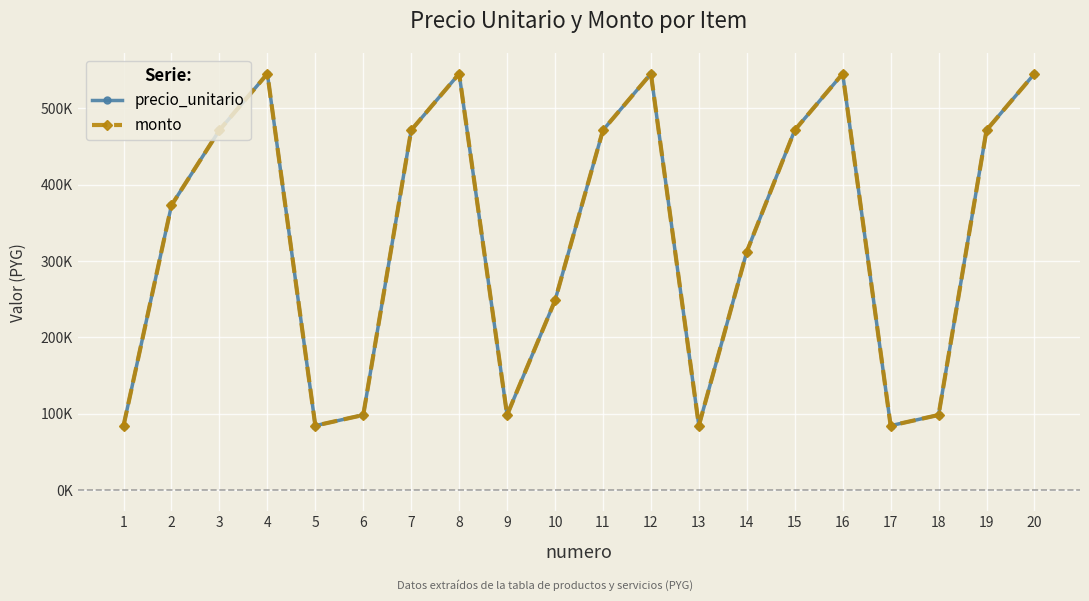

Does the chart have visible grid lines?

Yes